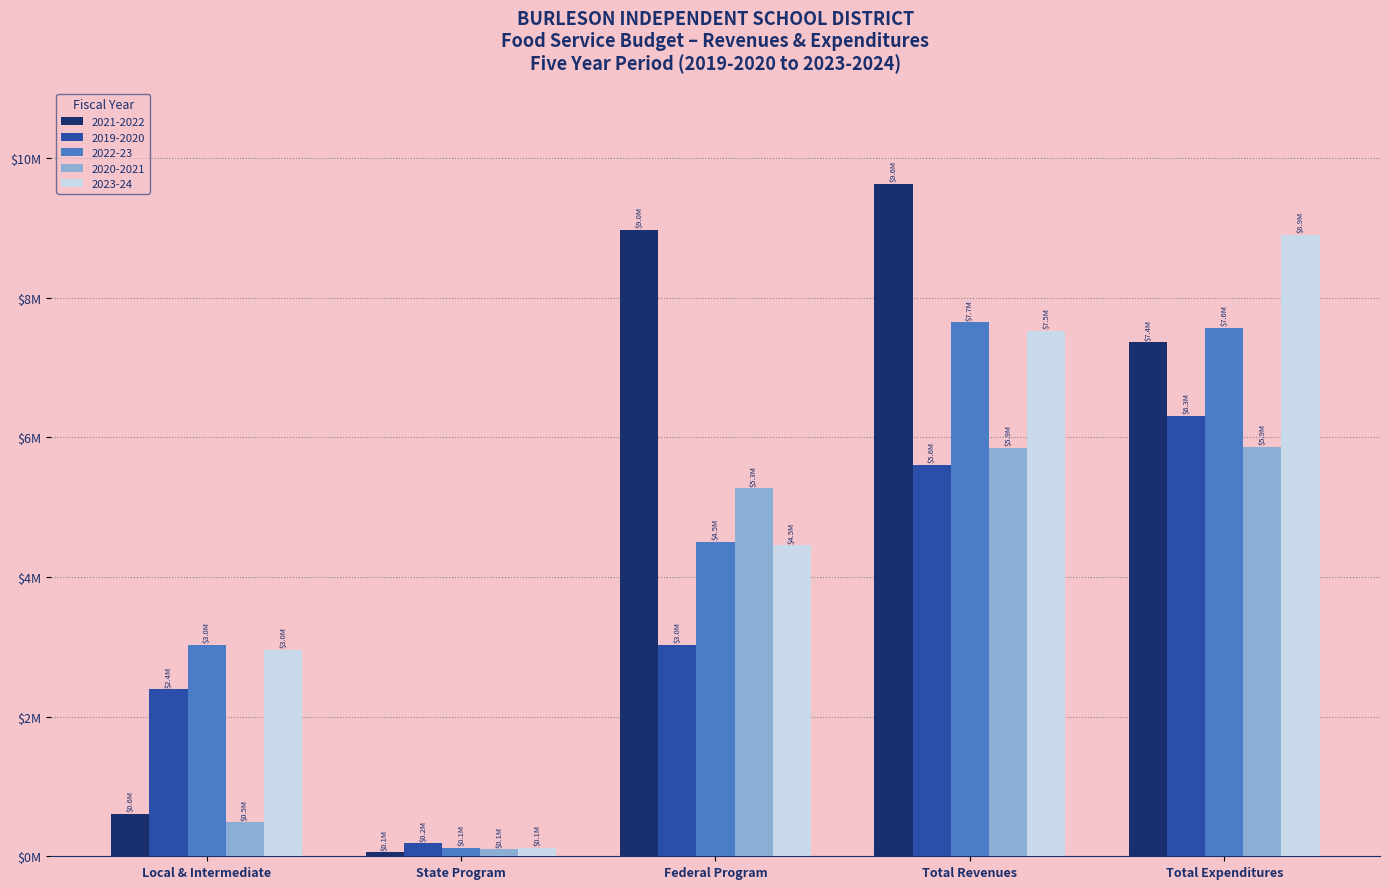

What is the difference between the 2021-2022 values at Total Revenues and Total Expenditures?

2271442